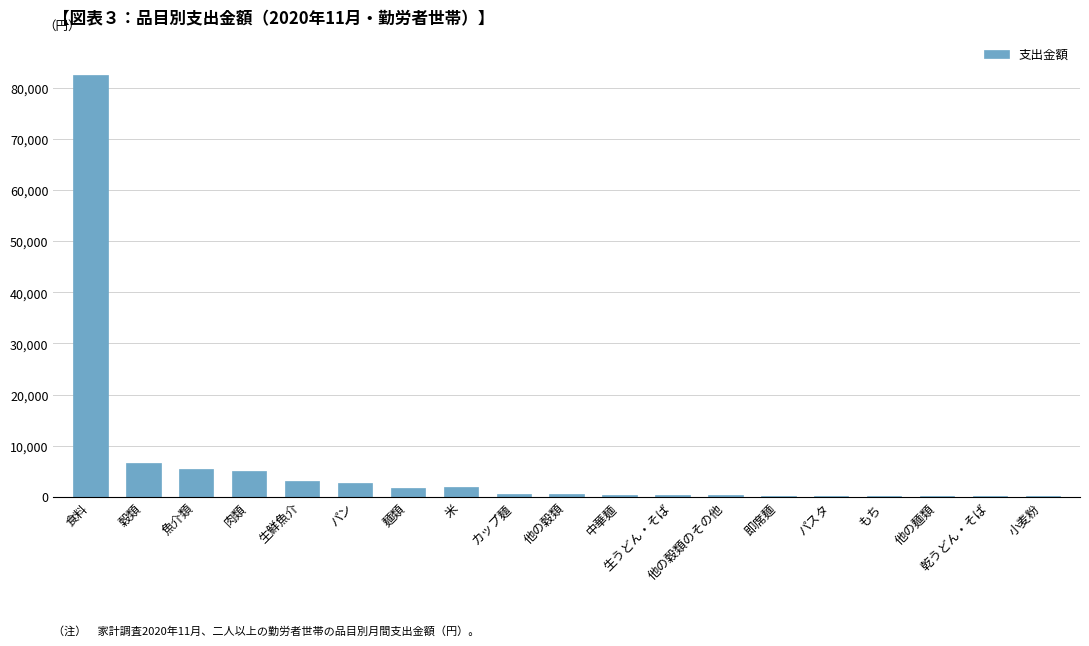

Which category has the highest value across all series?

食料